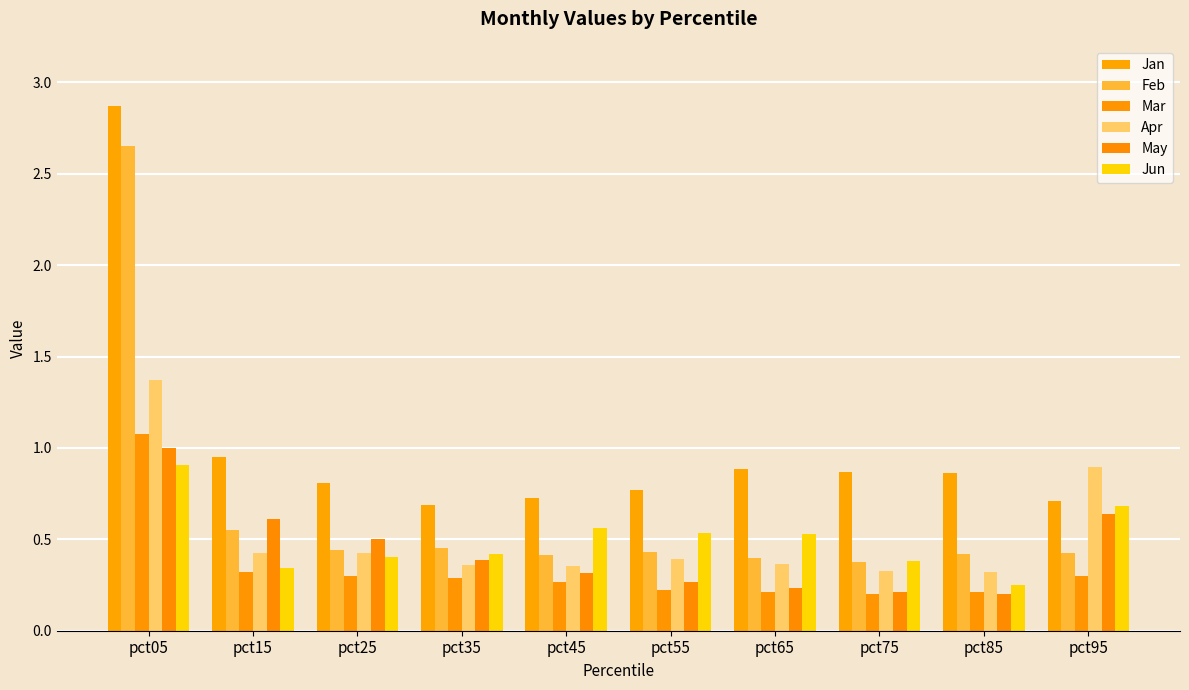

At which category is the sum across all series the highest?

pct05